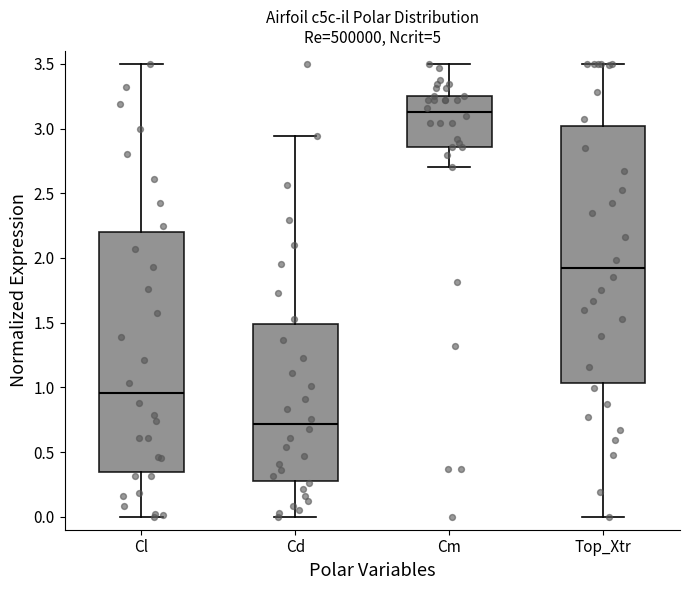

Reading left to right, read every box against the y-axis: the position of its median line, the range the box covers, and the ends of its whiskers. The values are not printed on the chart, so give them approximately, as read against the axis.

Cl: median 0.95, box 0.35 to 2.20, whiskers 0.00 to 3.50
Cd: median 0.70, box 0.30 to 1.50, whiskers 0.00 to 2.95
Cm: median 3.15, box 2.85 to 3.25, whiskers 2.70 to 3.50
Top_Xtr: median 1.90, box 1.05 to 3.00, whiskers 0.00 to 3.50